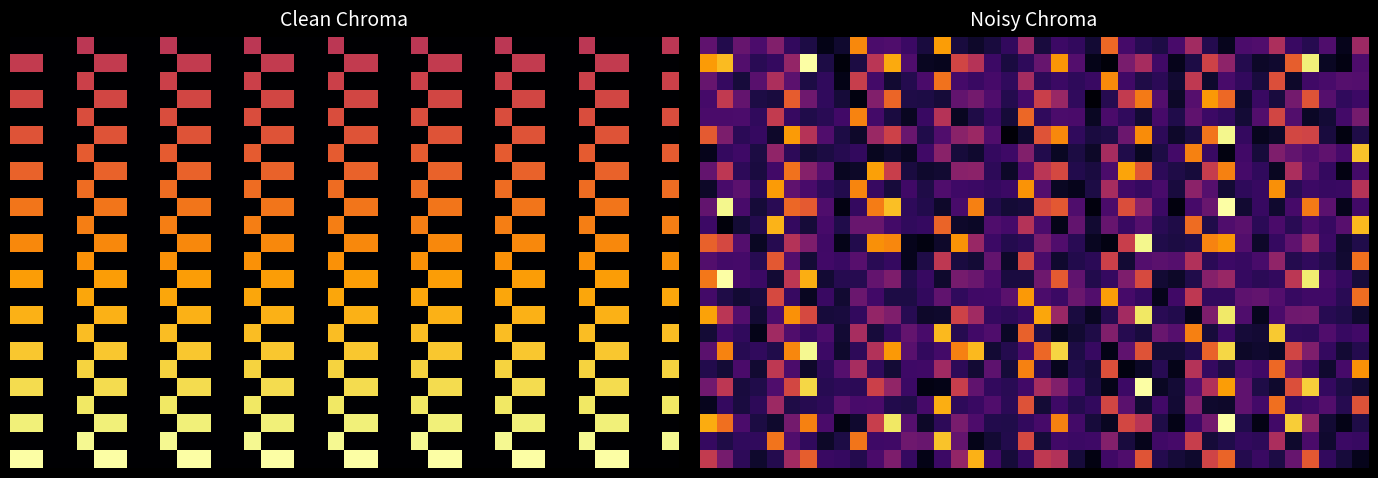

How many categories are shown in the chart?

40